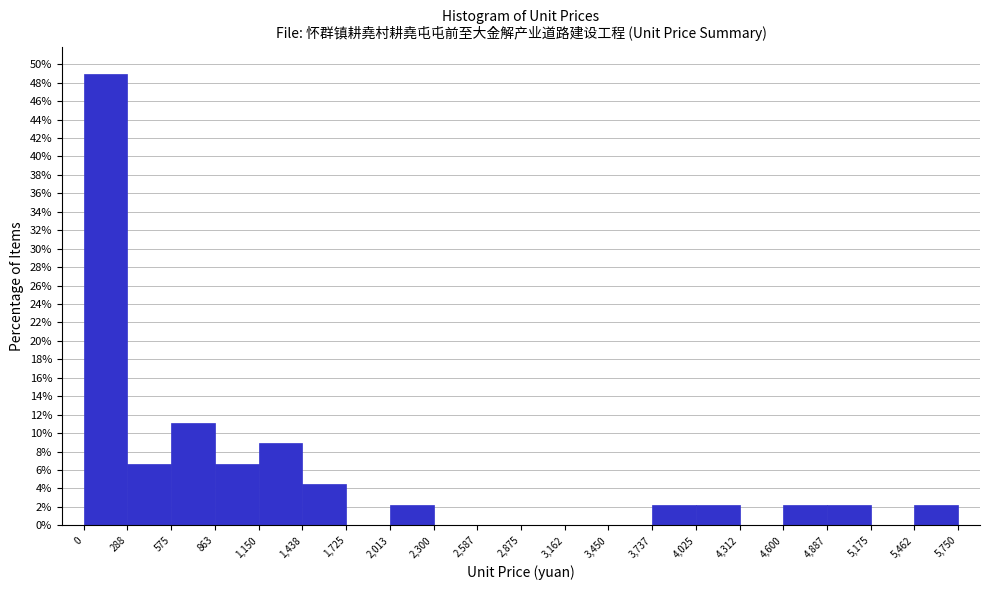

How tall is the bar that spans 575 to 863 on the x-axis? The values are not printed on the chart, so give them approximately, as read against the axis.

11.2